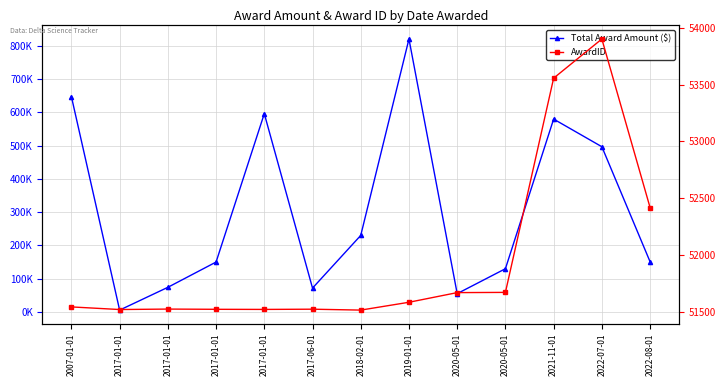

Which category has the highest value in the AwardID series?

2022-07-01